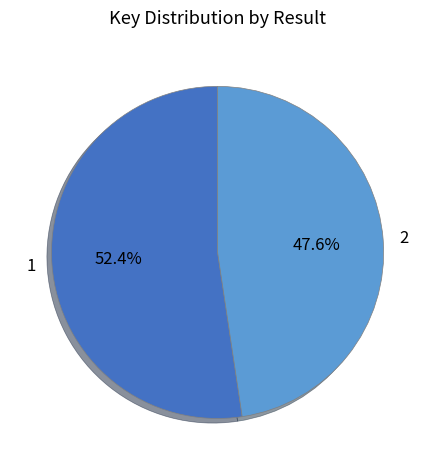

Which slice is the smallest?

2